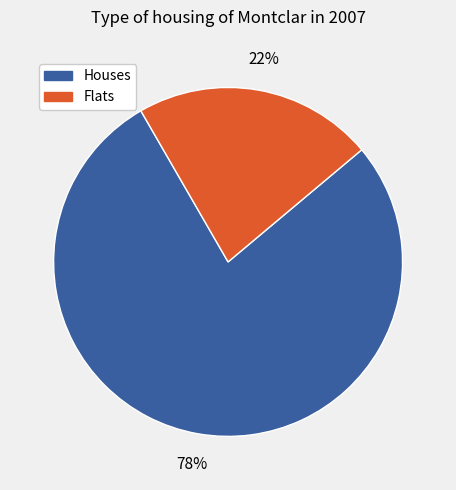

To the nearest percent, what portion does Houses represent?

78%